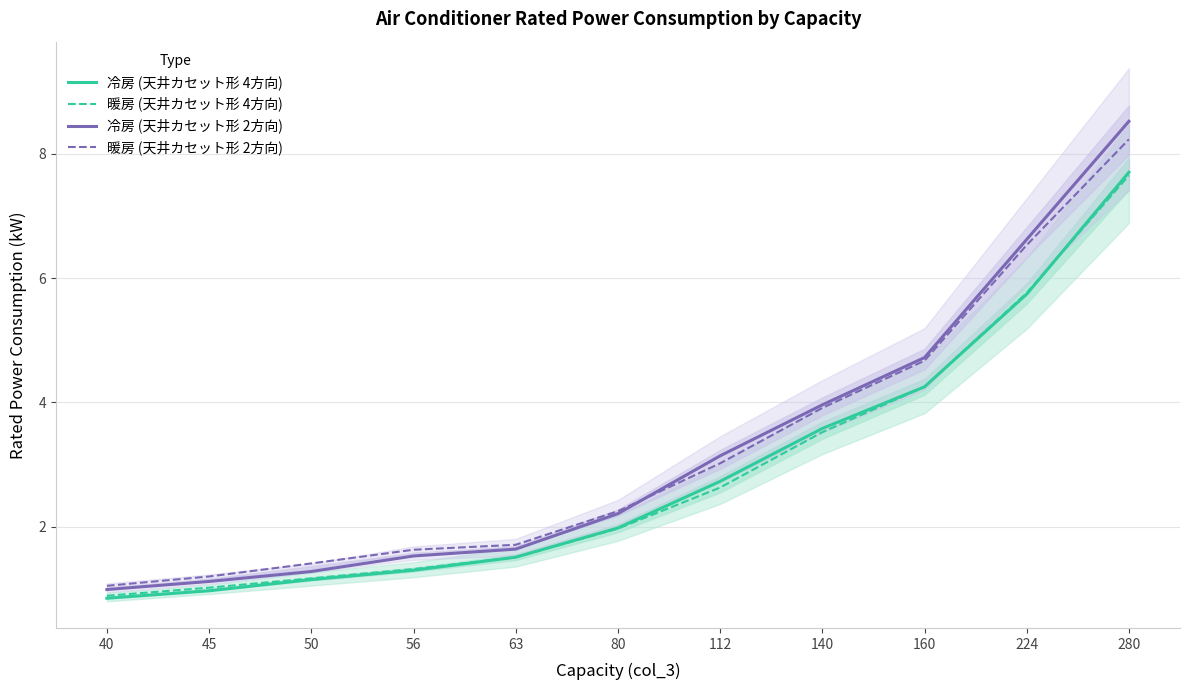

Is it true that 暖房 (天井カセット形 2方向) equals 3.4 at 80?

False